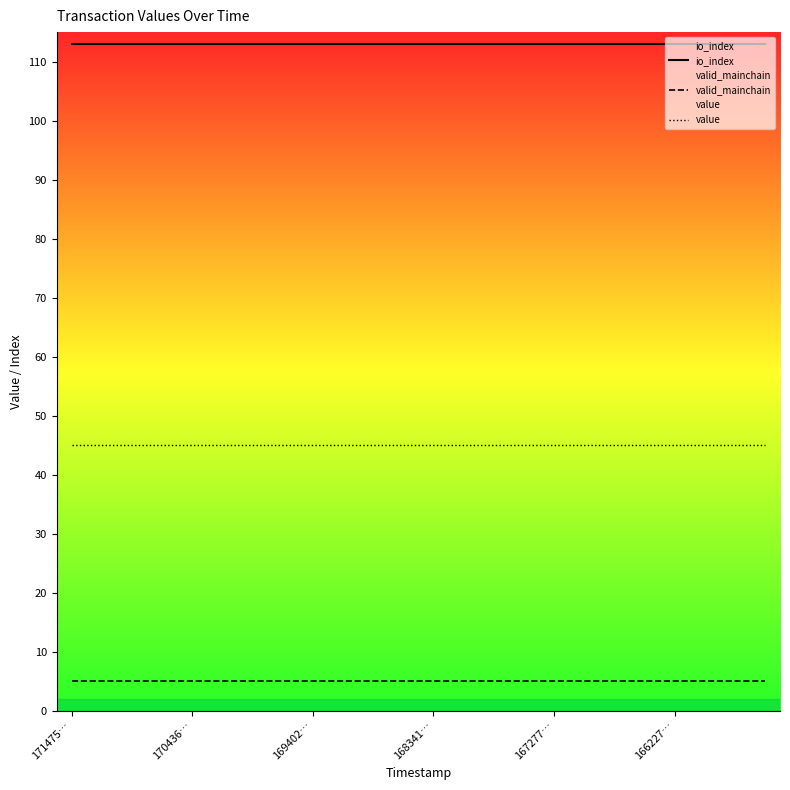

At which label does io_index reach its minimum?

171475…